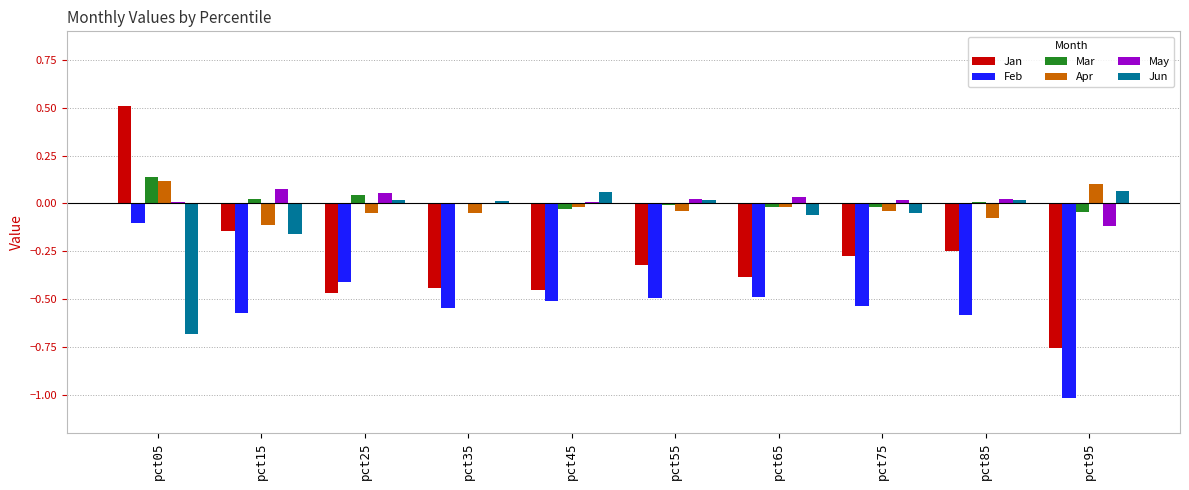

True or false: May has a value of -0.0 at pct35.

True